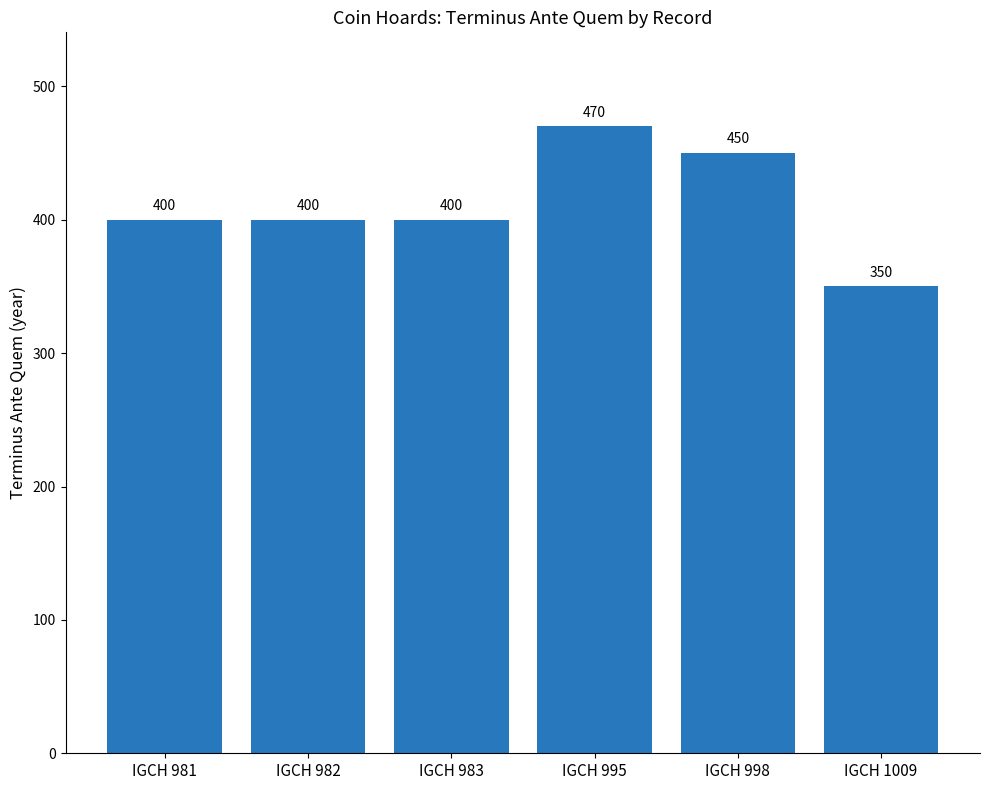

What is the greatest value displayed?

470